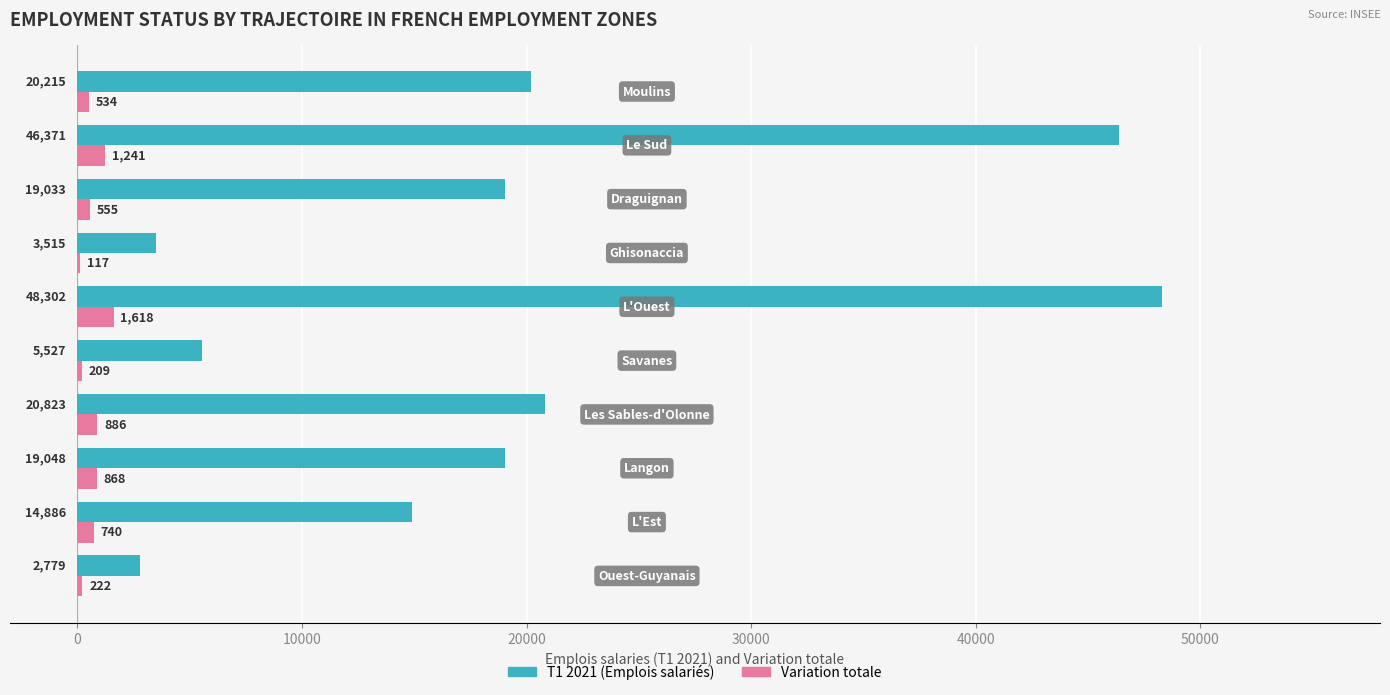

What is the maximum value shown in the chart?

48302